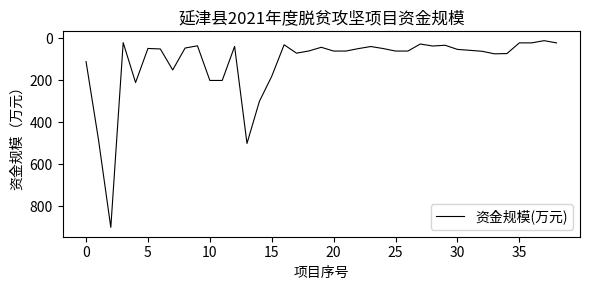

What is the maximum value shown in the chart?

900.0